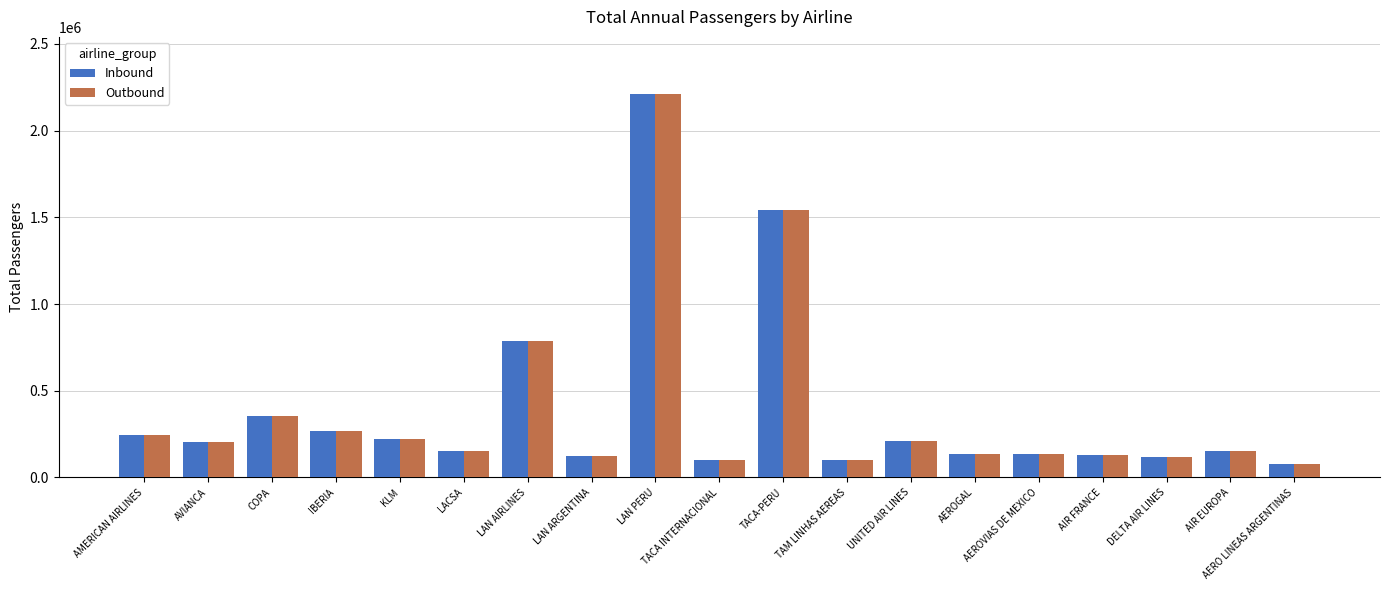

At which label does Inbound reach its minimum?

AERO LINEAS ARGENTINAS